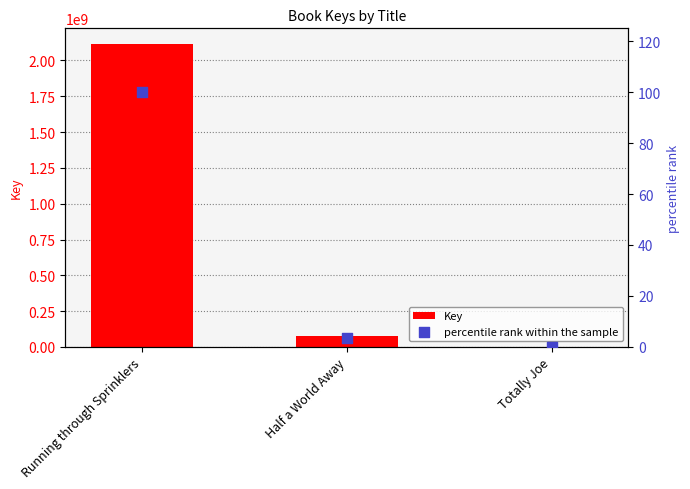

At how many categories does at least one series exceed 565582048?

1